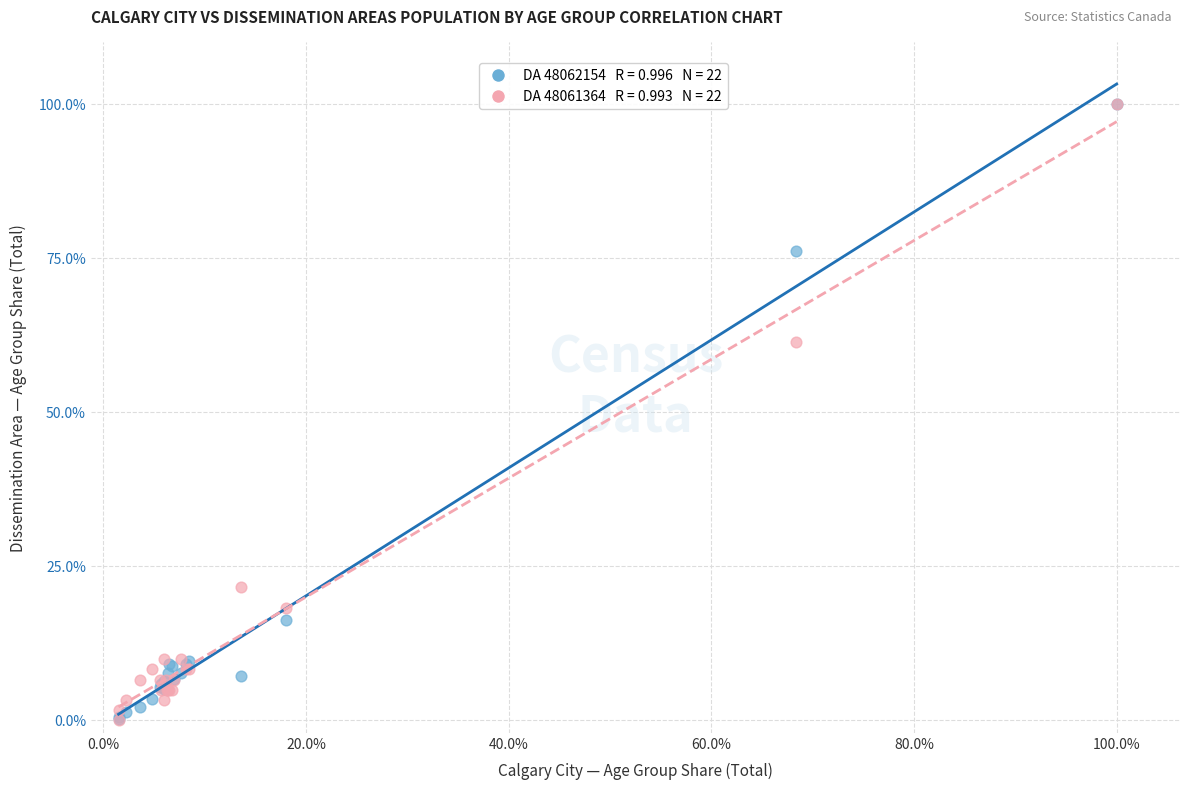

Across all series, what Y value is closest to 50?

61.5